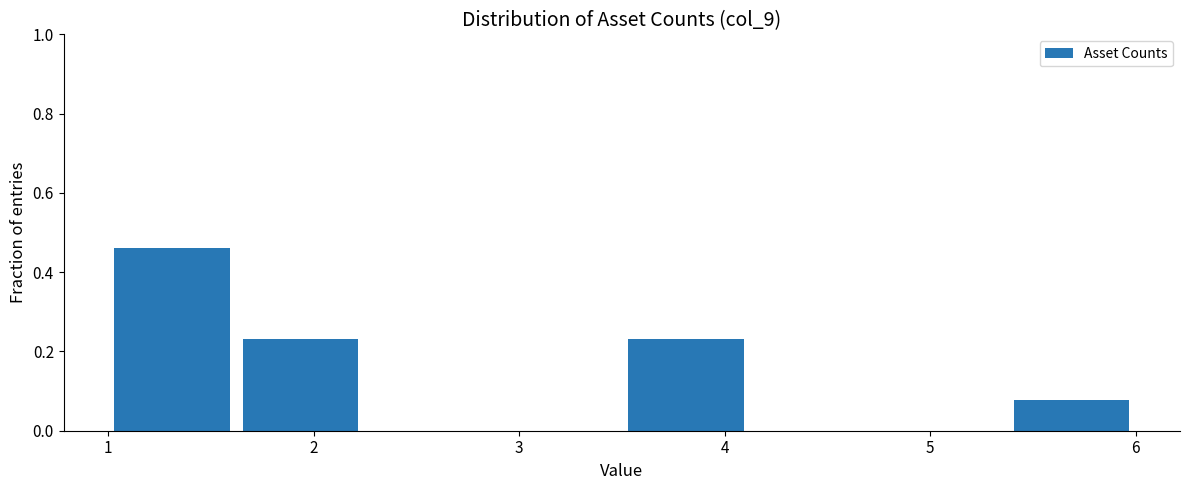

Which range on the x-axis has the tallest bar?

1.0 to 1.6